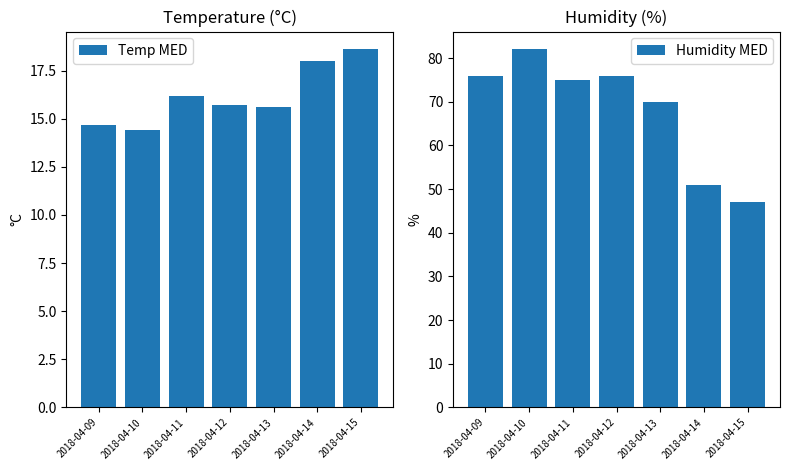

Count the number of data series in this chart.

2